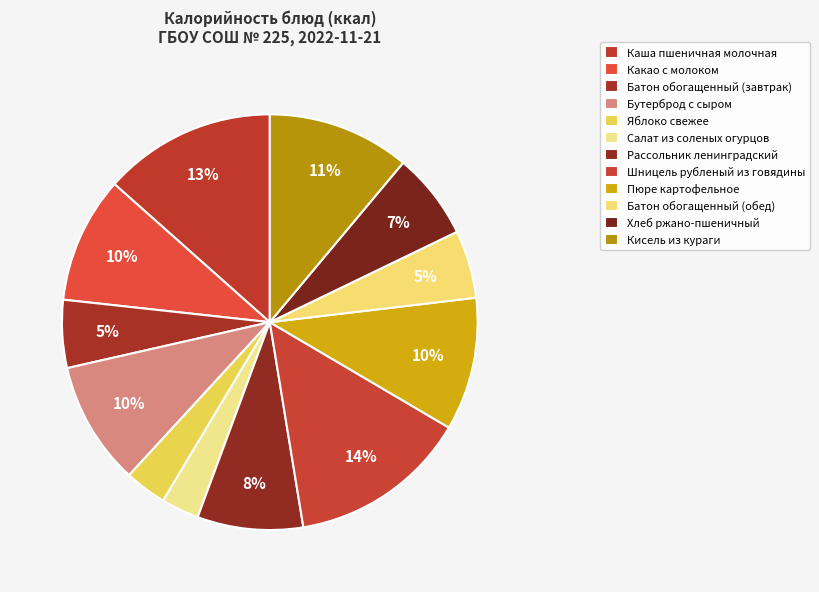

Combined, what portion of the pie is Хлеб ржано-пшеничный and Шницель рубленый из говядины?

20.7%